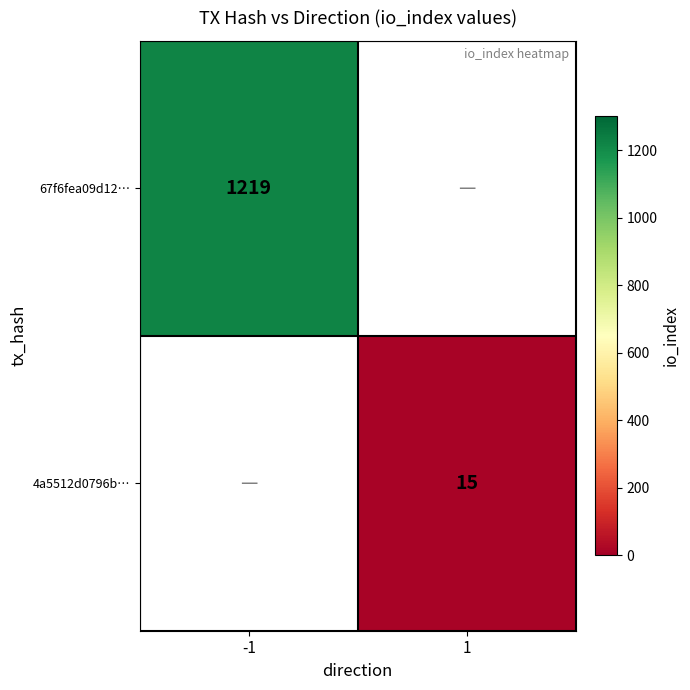

Is it true that 4a5512d0796b… equals 8 at 1?

False